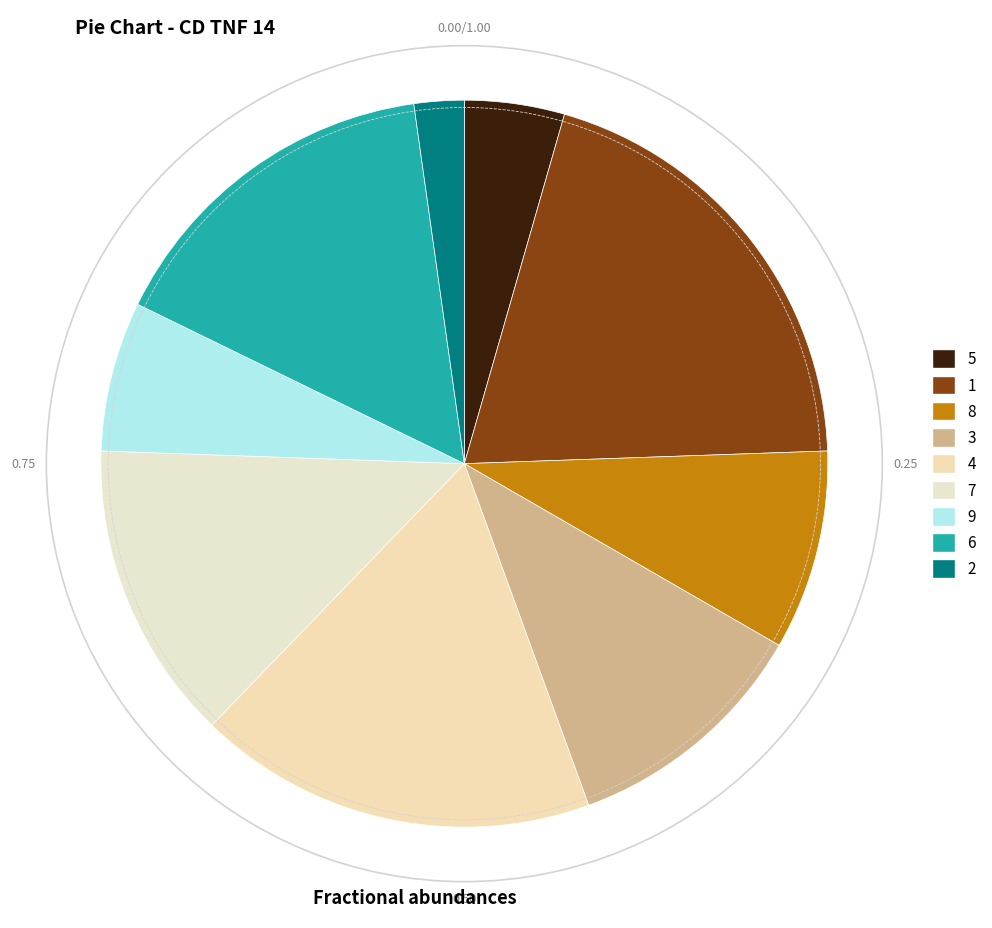

How many slices are in this pie chart?

9